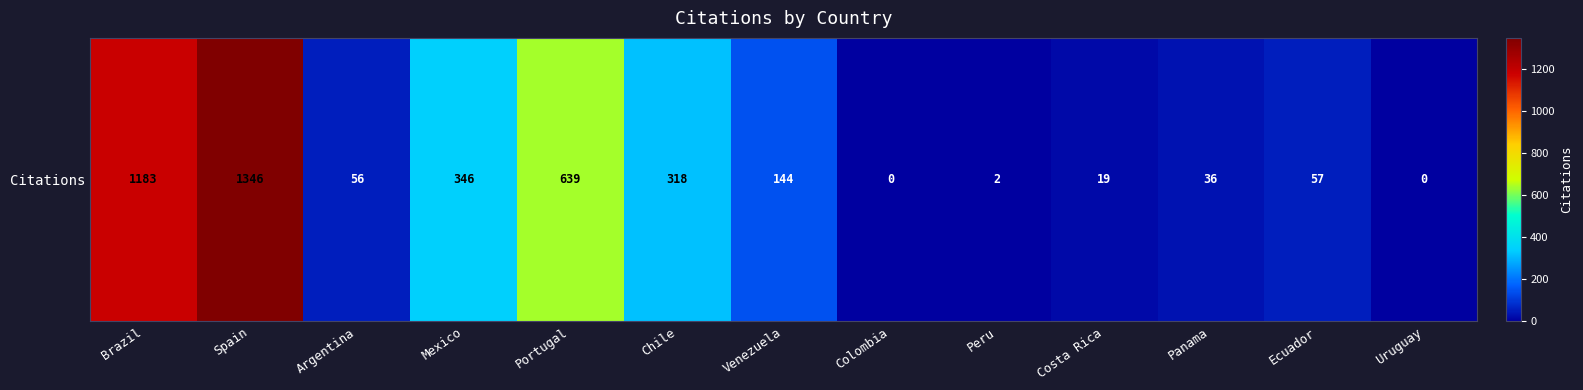

Between Portugal and Colombia, which is larger?

Portugal